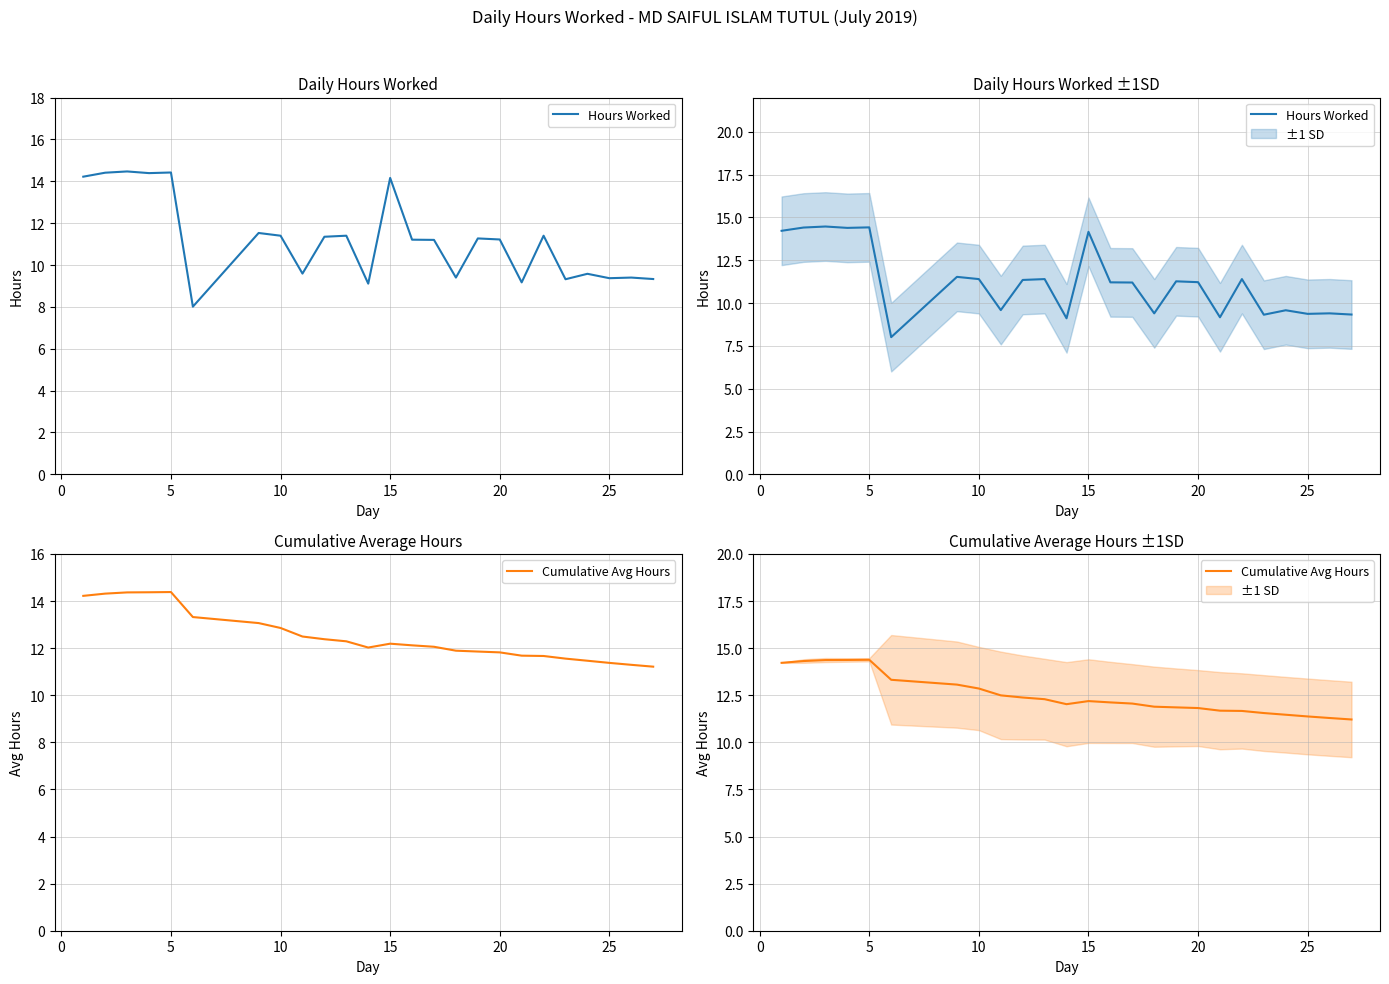

How many times do Cumulative Avg Hours and Hours Worked cross each other?

3